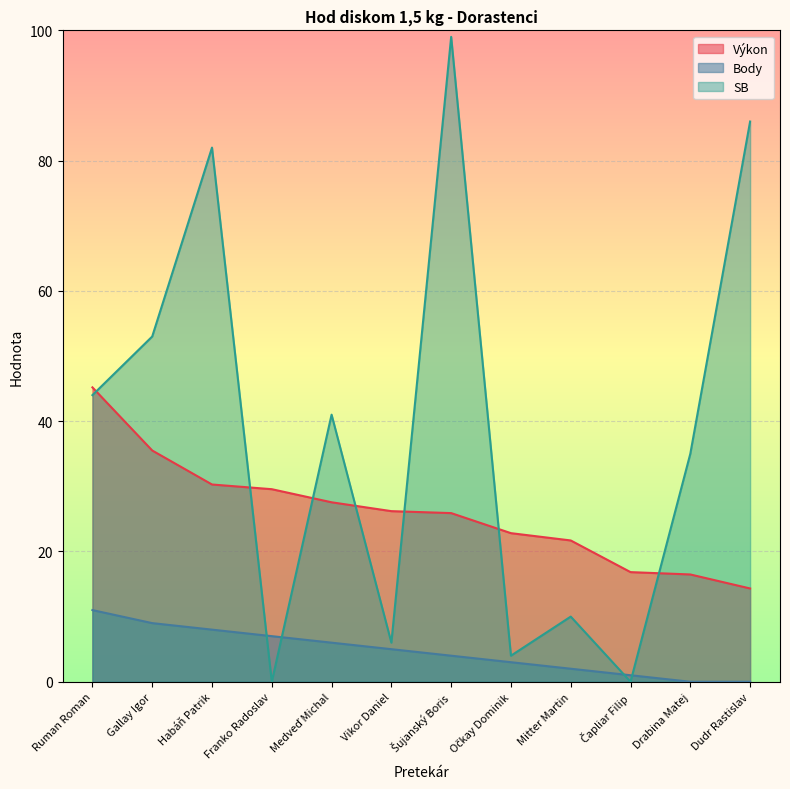

Reading left to right, extract all data points from this chart.

Výkon: 45.2	35.5	30.3	29.6	27.6	26.2	25.9	22.8	21.7	16.8	16.5	14.3
Body: 11.0	9.0	8.0	7.0	6.0	5.0	4.0	3.0	2.0	1.0	0.0	0.0
SB: 44.0	53.0	82.0	0.0	41.0	6.0	99.0	4.0	10.0	0.0	35.0	86.0